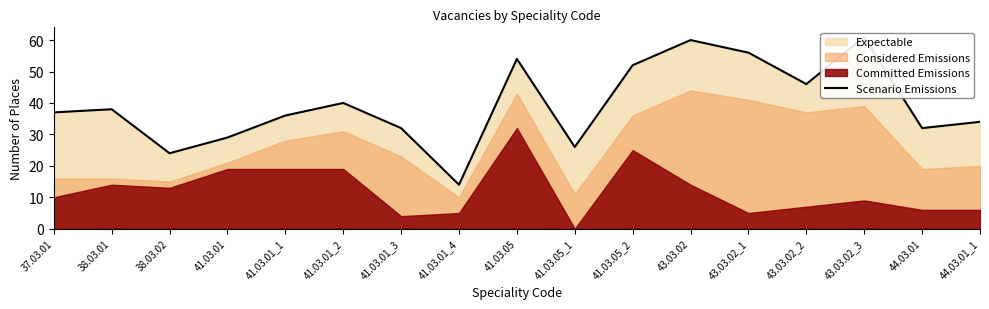

What is the label of the 17th point from the left?

44.03.01_1